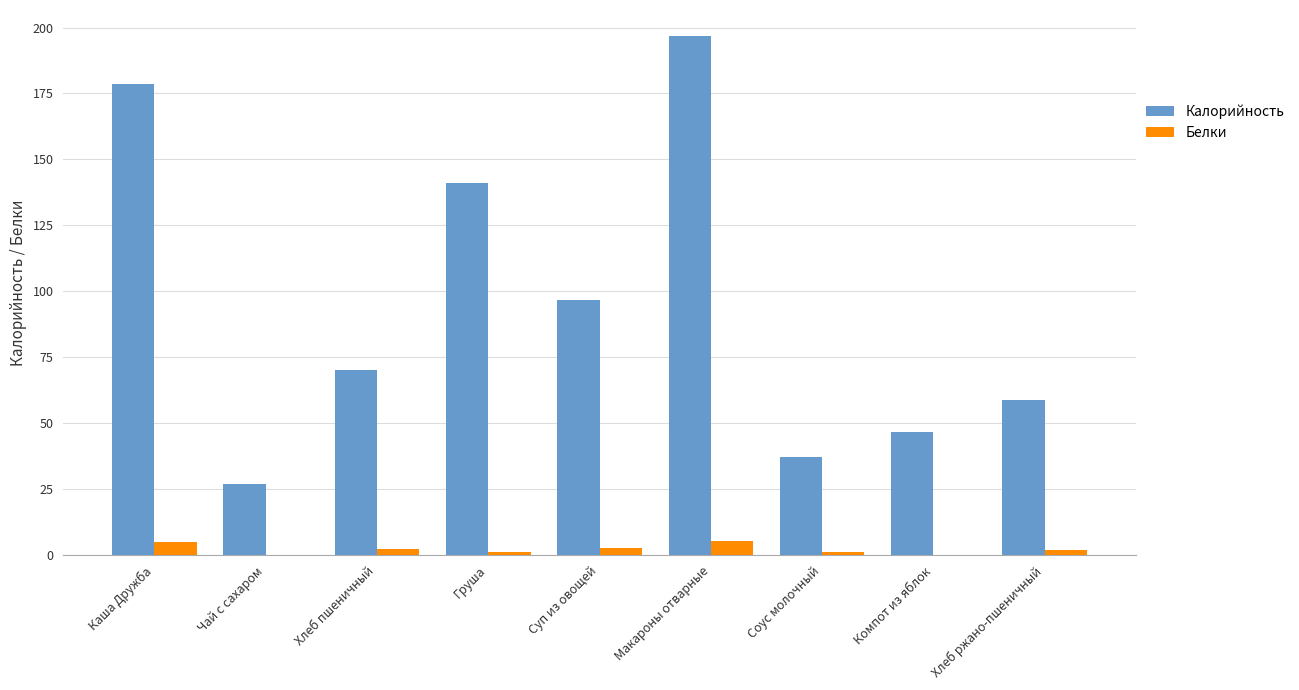

The value of Белки at Хлеб ржано-пшеничный is 2.0. True or false?

True